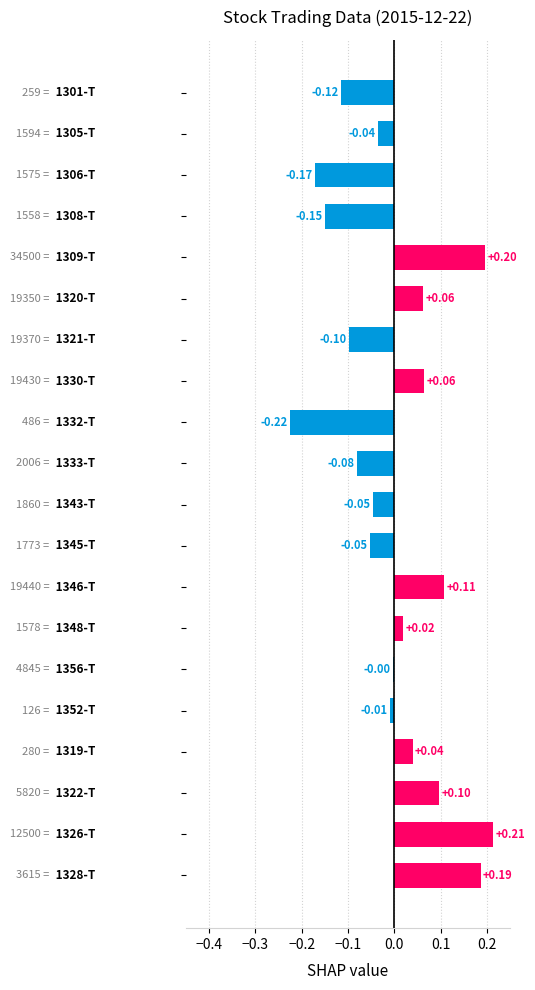

What is the difference between the maximum and minimum values?

0.4